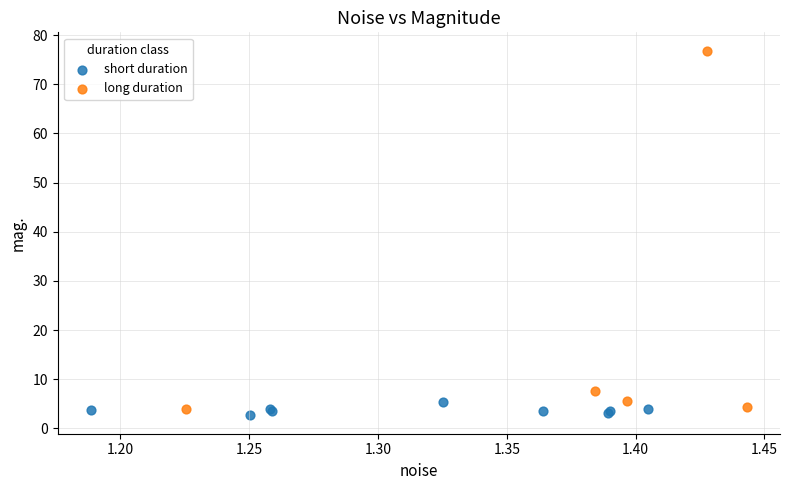

Which series reaches the maximum Y coordinate?

long duration